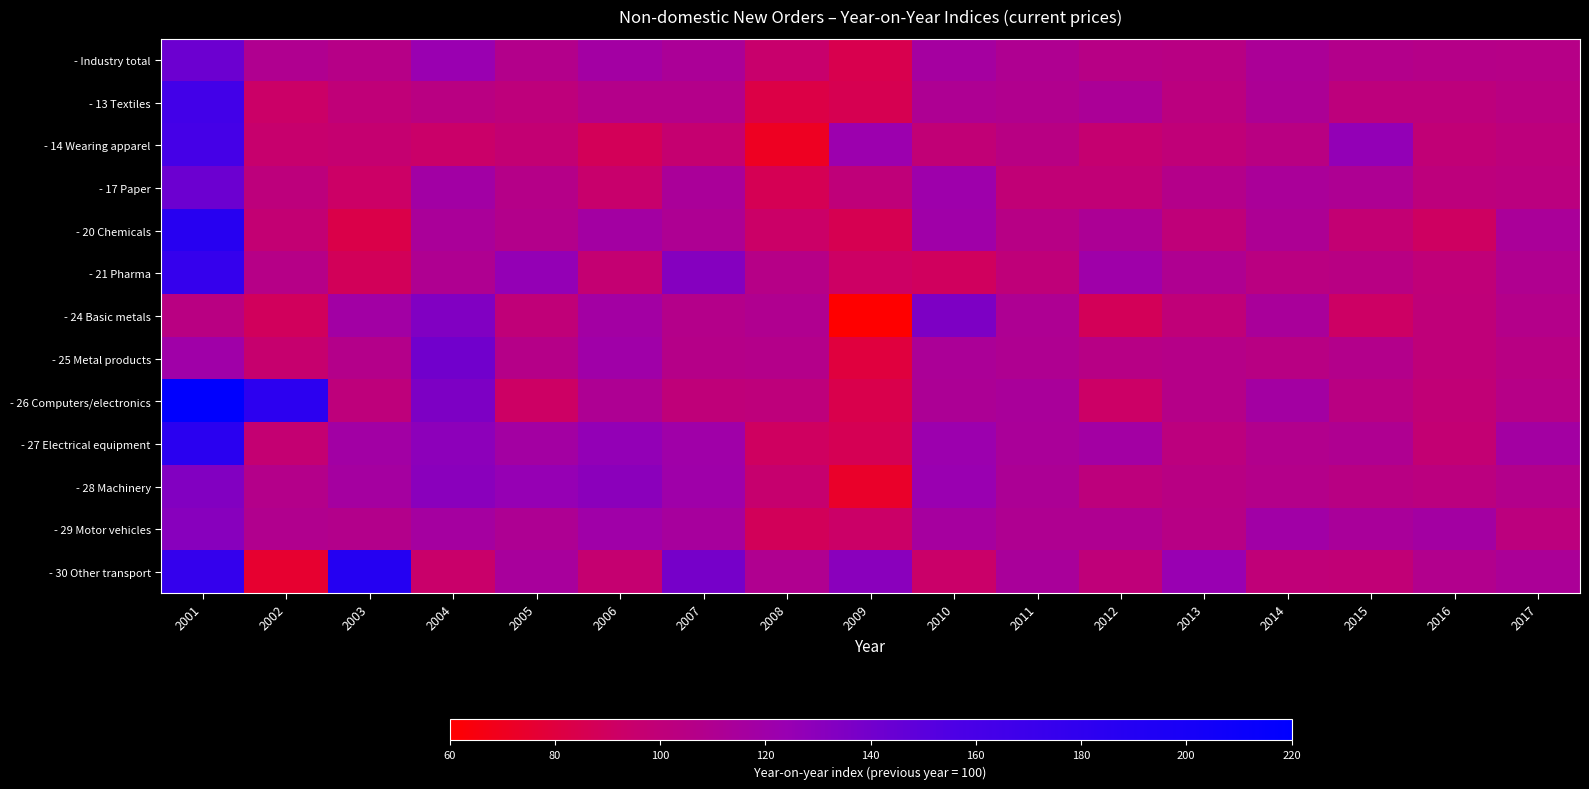

Reading left to right, extract all data points from this chart.

- Industry total: 2001=142.6	2002=109.4	2003=105.8	2004=123.2	2005=108.0	2006=118.0	2007=112.8	2008=94.7	2009=84.9	2010=116.8	2011=110.5	2012=105.6	2013=104.8	2014=112.9	2015=108.0	2016=106.5	2017=105.8
- 13 Textiles: 2001=164.1	2002=92.9	2003=99.4	2004=104.2	2005=101.1	2006=107.2	2007=107.1	2008=82.2	2009=85.7	2010=111.1	2011=108.8	2012=112.9	2013=102.9	2014=111.9	2015=101.7	2016=101.8	2017=104.4
- 14 Wearing apparel: 2001=161.8	2002=95.3	2003=96.4	2004=93.7	2005=97.7	2006=87.5	2007=96.7	2008=70.9	2009=122.5	2010=99.1	2011=104.5	2012=96.6	2013=99.4	2014=103.9	2015=126.4	2016=99.2	2017=101.7
- 17 Paper: 2001=143.0	2002=101.3	2003=92.1	2004=118.6	2005=106.3	2006=94.4	2007=113.3	2008=86.8	2009=100.4	2010=121.0	2011=99.1	2012=98.8	2013=107.4	2014=113.2	2015=110.7	2016=101.4	2017=102.6
- 20 Chemicals: 2001=186.4	2002=97.9	2003=83.6	2004=113.1	2005=108.0	2006=117.1	2007=111.0	2008=92.8	2009=85.7	2010=119.7	2011=105.5	2012=112.2	2013=100.4	2014=111.3	2015=98.0	2016=91.0	2017=113.5
- 21 Pharma: 2001=174.7	2002=106.2	2003=88.5	2004=110.2	2005=125.7	2006=97.2	2007=132.2	2008=105.9	2009=91.8	2010=89.7	2011=100.4	2012=120.3	2013=110.0	2014=103.2	2015=104.7	2016=99.4	2017=109.9
- 24 Basic metals: 2001=104.2	2002=89.2	2003=118.3	2004=133.8	2005=99.6	2006=117.5	2007=106.9	2008=109.9	2009=59.8	2010=135.4	2011=111.0	2012=88.0	2013=99.5	2014=114.3	2015=91.8	2016=100.1	2017=107.0
- 25 Metal products: 2001=119.7	2002=95.9	2003=107.5	2004=140.6	2005=106.7	2006=119.6	2007=106.8	2008=107.3	2009=79.7	2010=113.1	2011=110.2	2012=105.5	2013=106.4	2014=104.9	2015=107.9	2016=100.5	2017=105.0
- 26 Computers/electronics: 2001=218.8	2002=182.8	2003=100.7	2004=135.2	2005=91.7	2006=111.1	2007=100.2	2008=101.0	2009=84.1	2010=112.2	2011=114.2	2012=92.1	2013=106.5	2014=117.0	2015=104.2	2016=99.3	2017=105.9
- 27 Electrical equipment: 2001=184.3	2002=97.1	2003=118.1	2004=129.2	2005=117.1	2006=126.5	2007=119.7	2008=90.4	2009=86.8	2010=122.0	2011=113.4	2012=117.8	2013=102.0	2014=108.6	2015=110.3	2016=97.9	2017=117.0
- 28 Machinery: 2001=133.4	2002=107.0	2003=116.5	2004=130.3	2005=125.3	2006=129.5	2007=120.2	2008=96.2	2009=73.3	2010=123.6	2011=112.1	2012=101.3	2013=104.7	2014=107.4	2015=104.6	2016=102.7	2017=107.6
- 29 Motor vehicles: 2001=130.6	2002=109.1	2003=107.5	2004=116.3	2005=111.2	2006=119.8	2007=115.5	2008=88.4	2009=92.7	2010=116.2	2011=110.1	2012=110.2	2013=105.1	2014=119.1	2015=114.2	2016=116.9	2017=102.0
- 30 Other transport: 2001=175.7	2002=75.6	2003=188.4	2004=94.0	2005=114.8	2006=96.7	2007=138.6	2008=109.7	2009=130.1	2010=93.5	2011=114.2	2012=100.1	2013=123.8	2014=99.6	2015=99.0	2016=108.3	2017=113.0